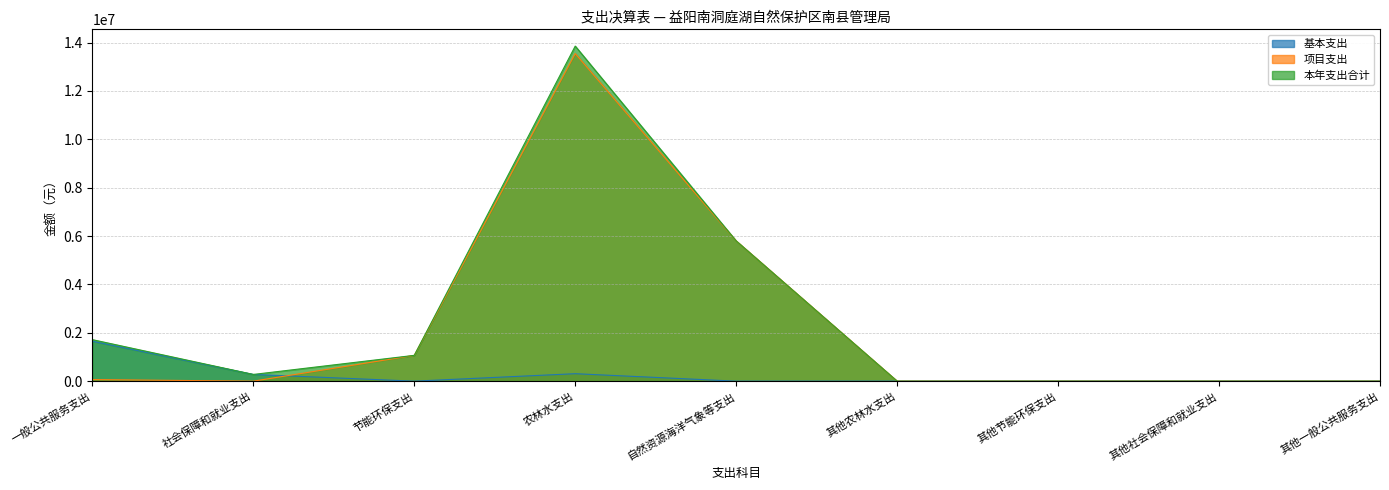

What is the difference between the highest and lowest values at 农林水支出?

13546865.7